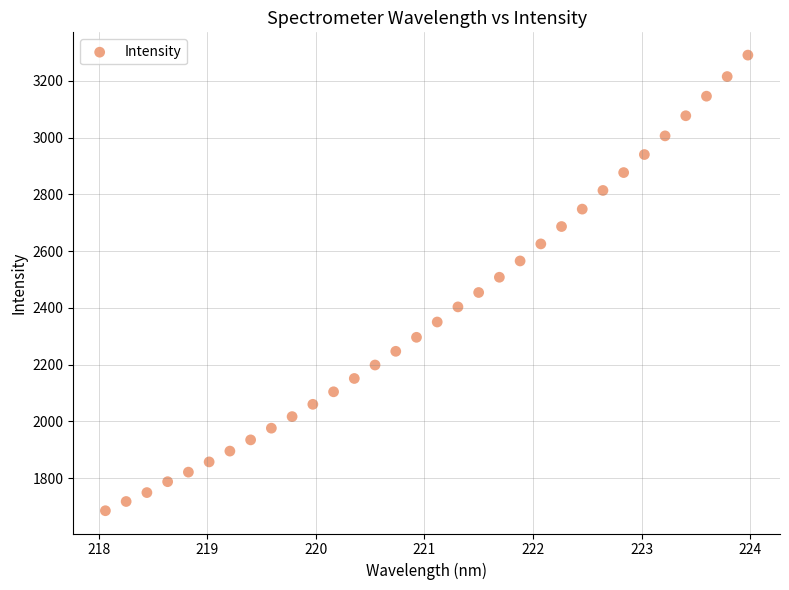

What is the range of X values (max minus min)?

5.9